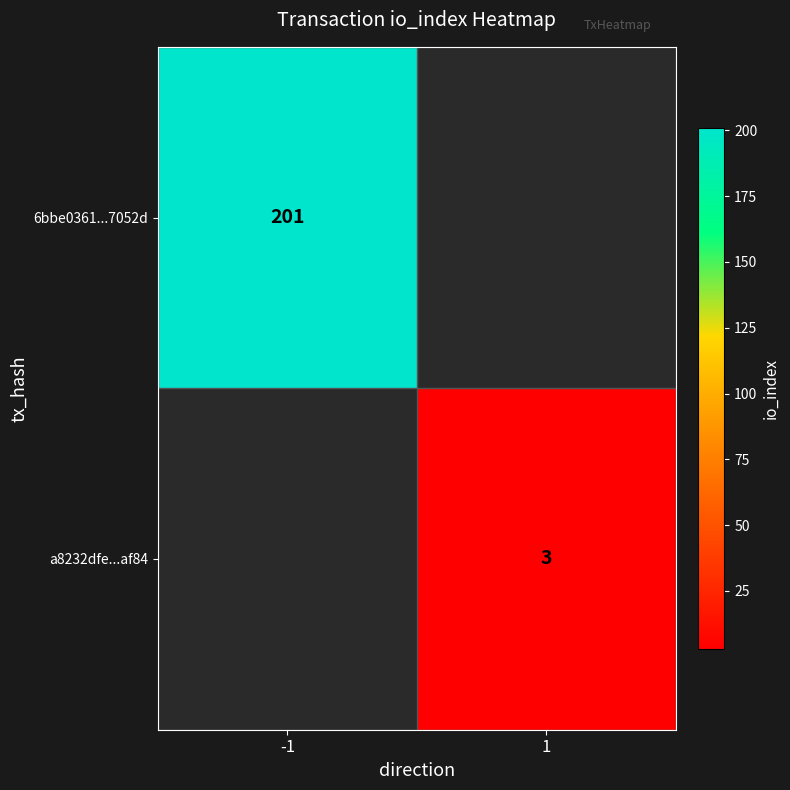

The a8232dfe...af84 series shows 3 at 1. True or false?

True